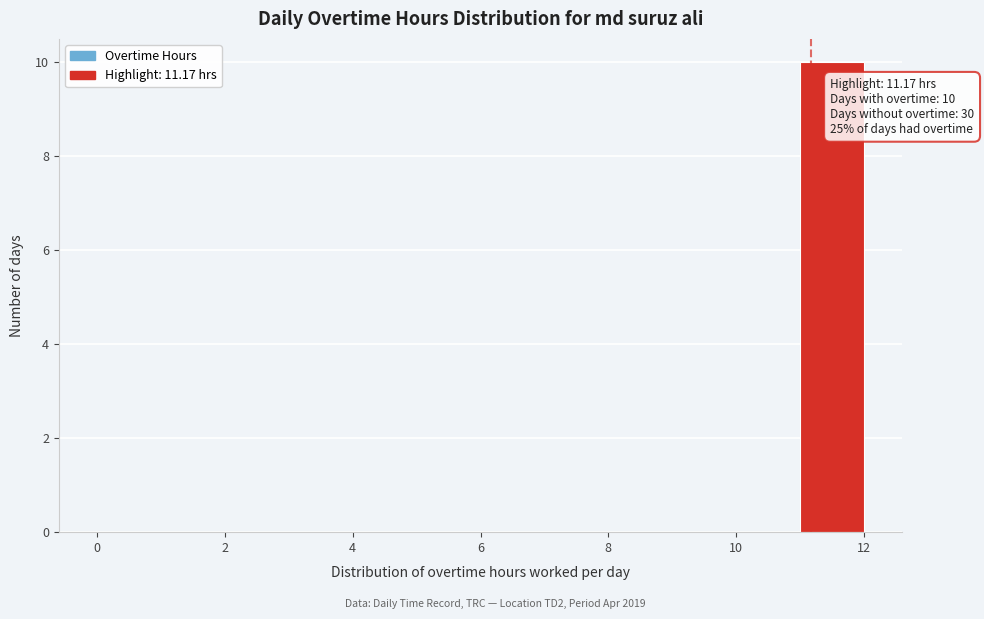

Over which range of the x-axis is the bar tallest?

11 to 12